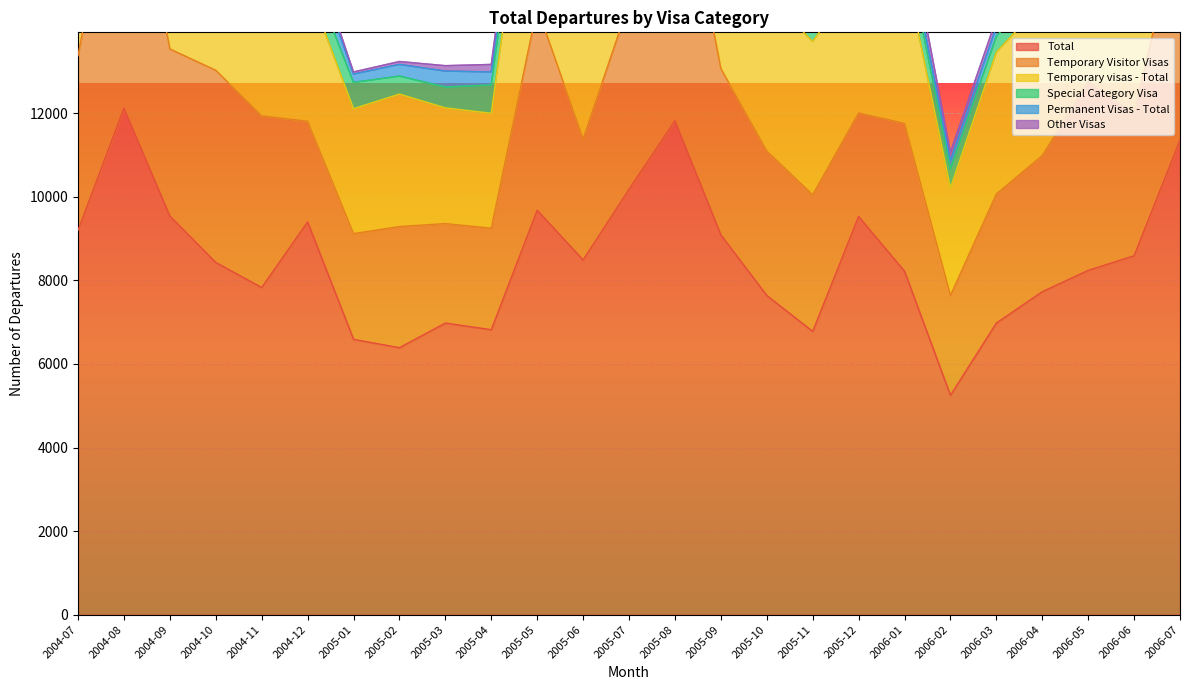

At how many categories does at least one series exceed 8895?

10